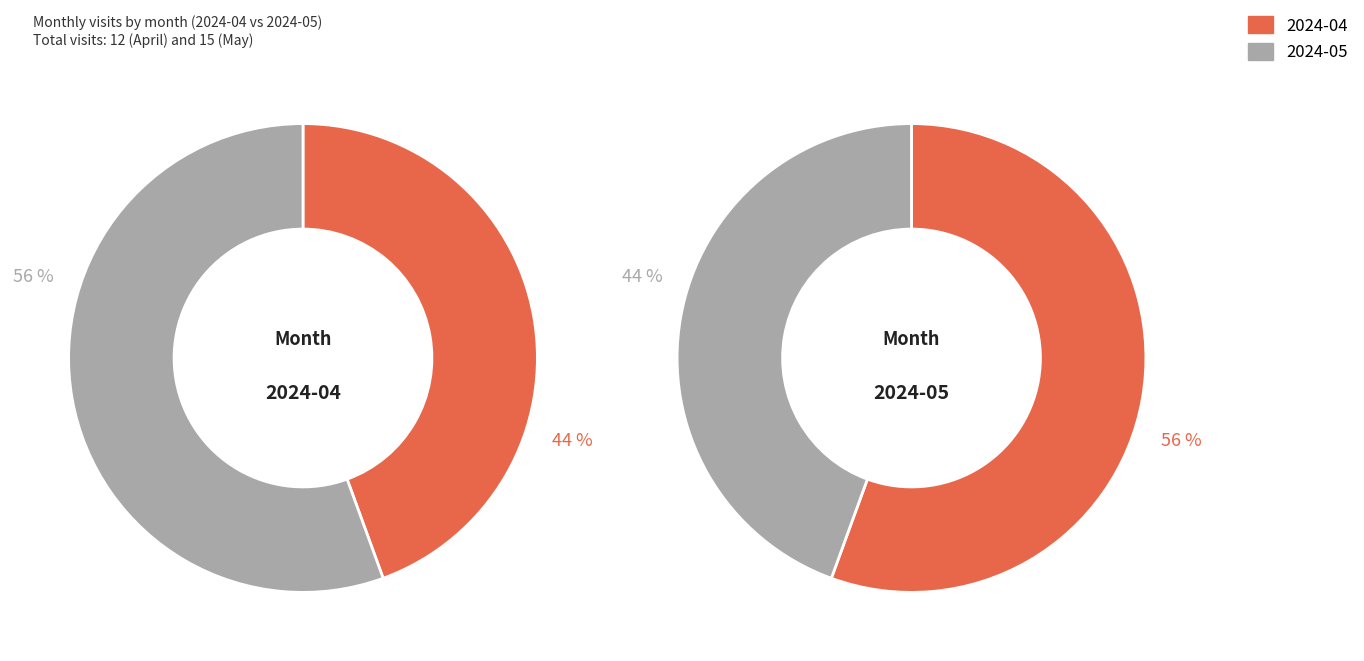

Which slice represents more than half of the pie?

2024-05